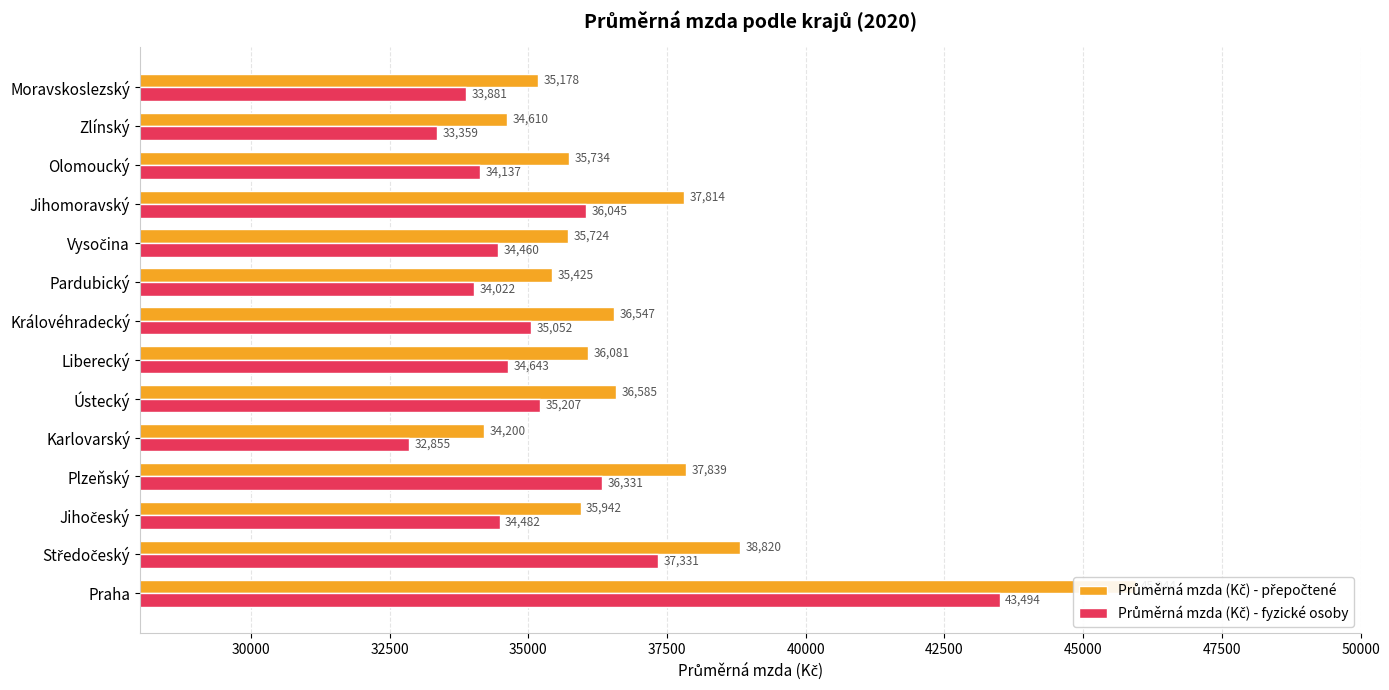

The Průměrná mzda (Kč) - přepočtené series shows 52903.3 at Liberecký. True or false?

False